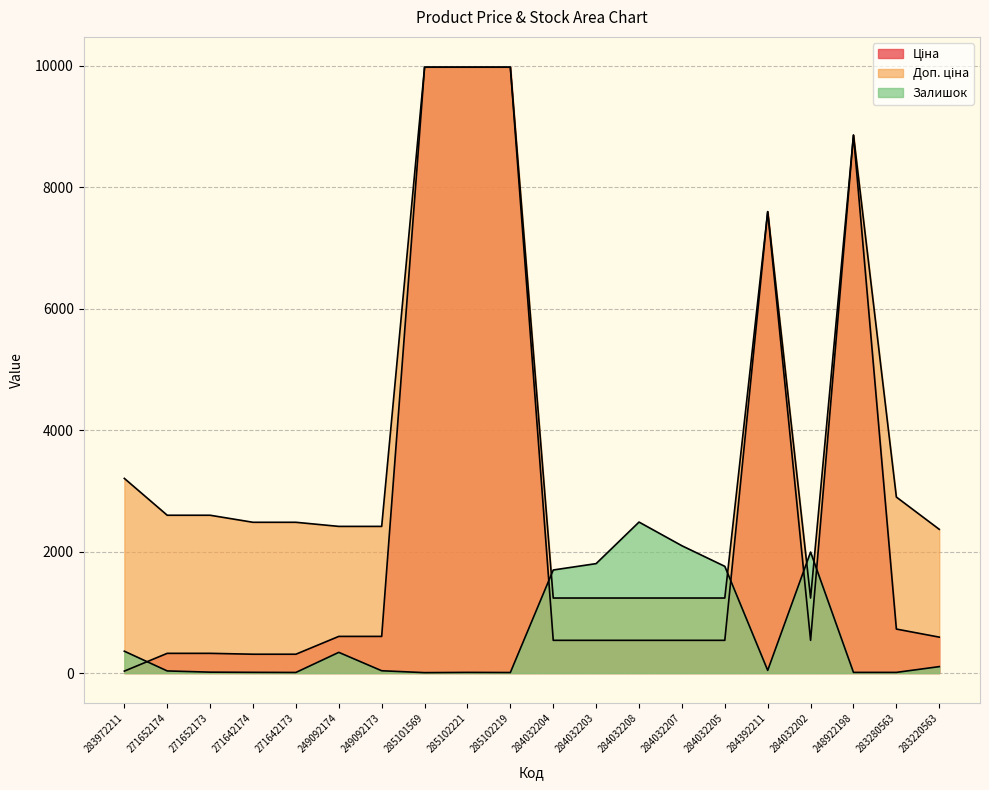

What is the label of the 16th point from the left?

284392211